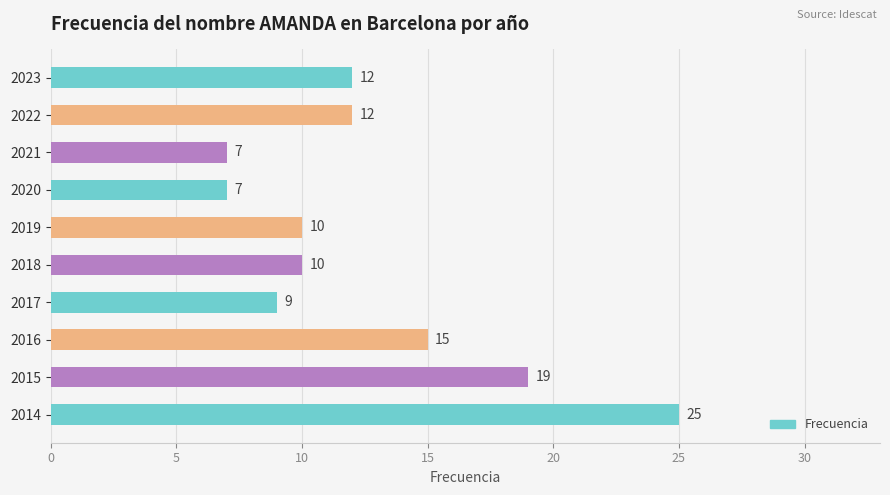

What is the ratio of the value at 2023 to the value at 2018?

1.2